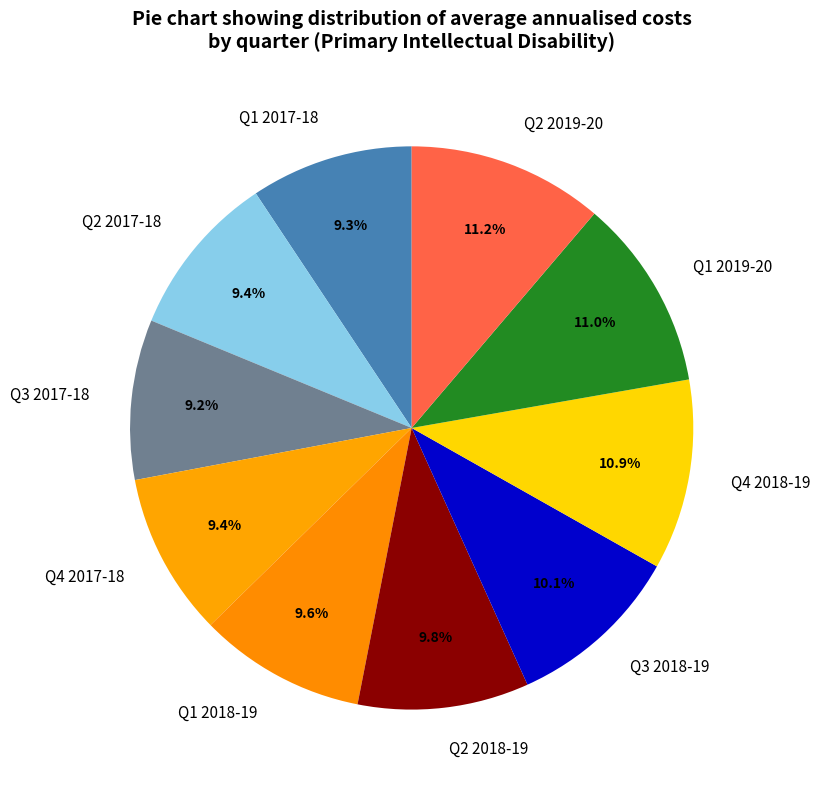

Approximately how many times larger is the value at Q4 2018-19 compared to Q2 2018-19?

1.1